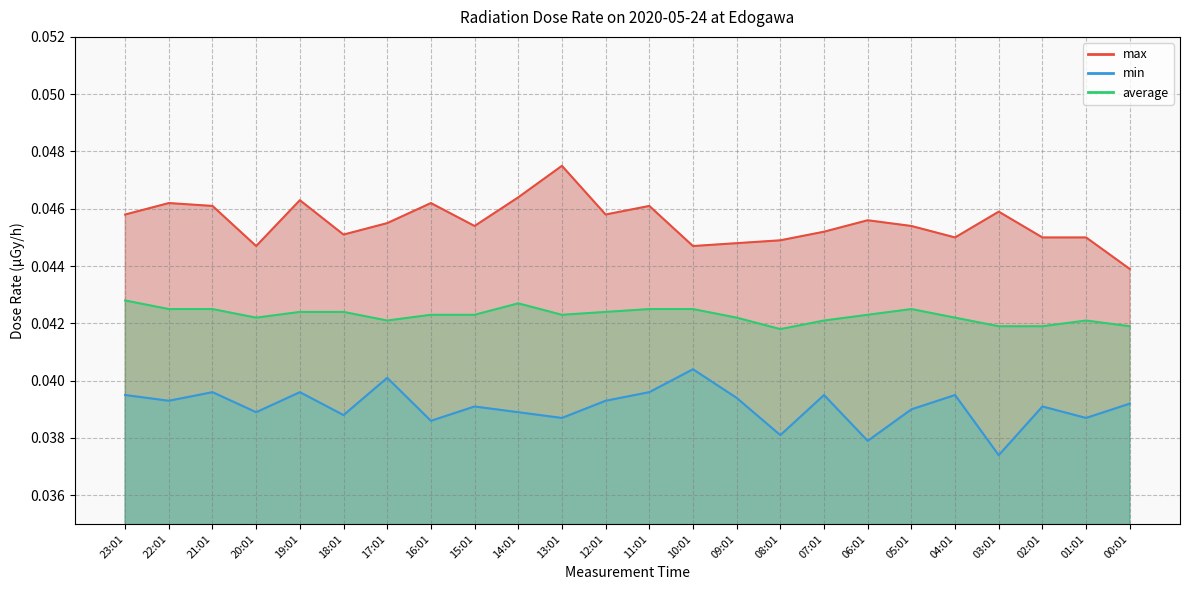

What are all the series names shown in the legend?

max, min, average